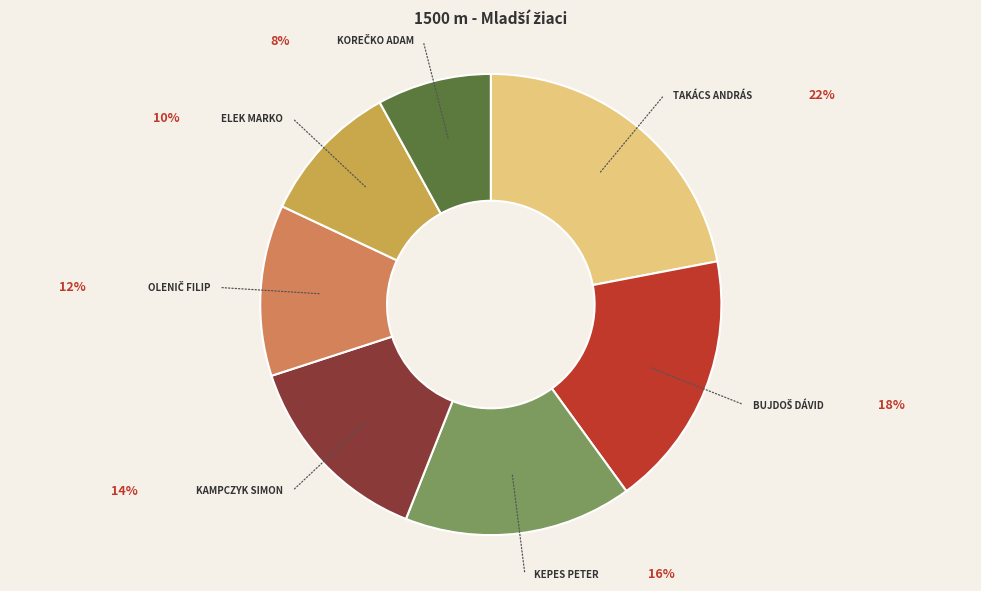

Is there any slice that represents more than half of the pie?

No